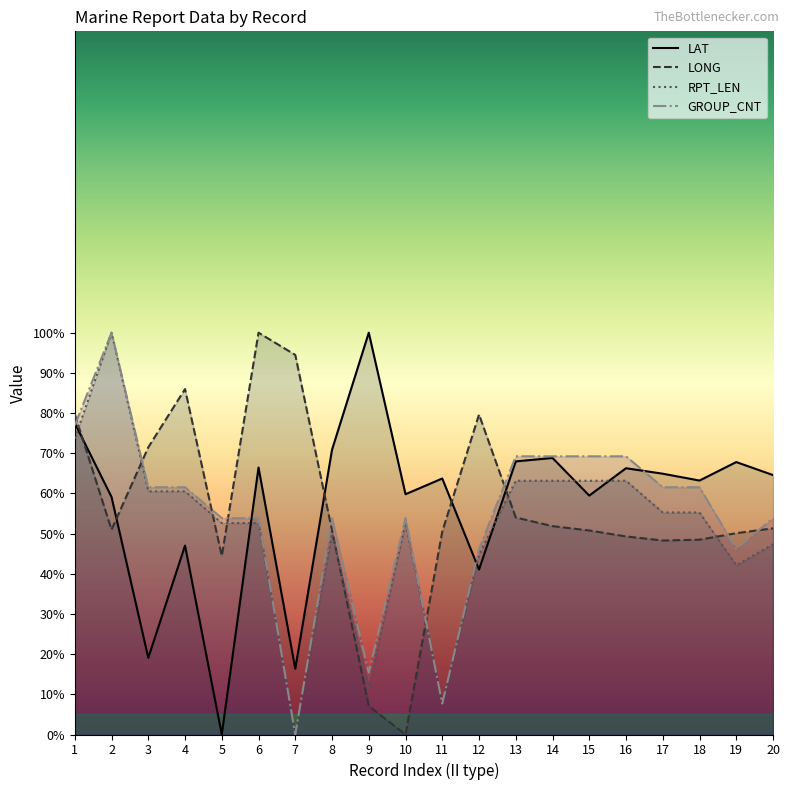

What is the sum of all RPT_LEN values?

1019.7